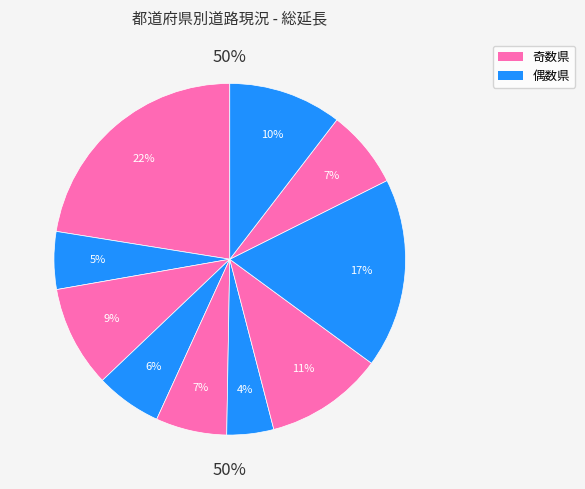

Combined, what portion of the pie is 08茨城県 and 03岩手県?

26.8%